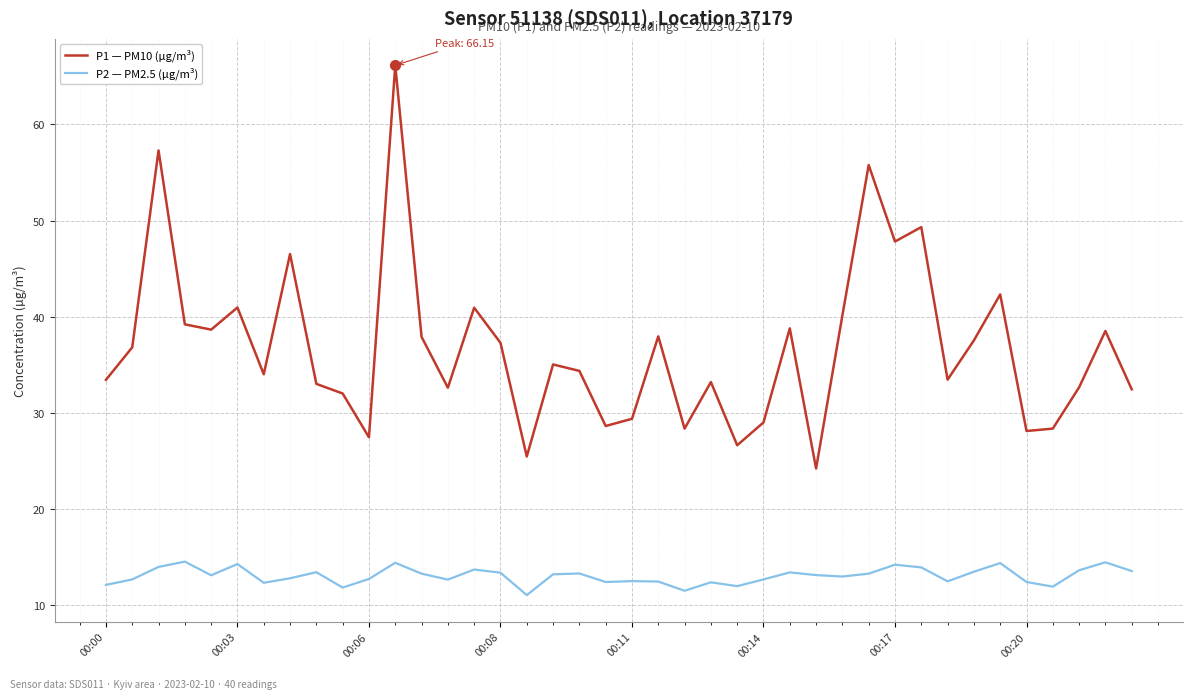

What are all the series names shown in the legend?

P1 — PM10 (µg/m³), P2 — PM2.5 (µg/m³)